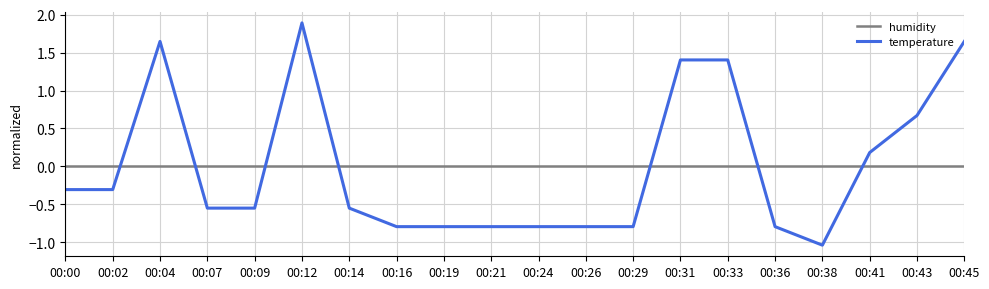

What is the highest value of the temperature series?

1.9